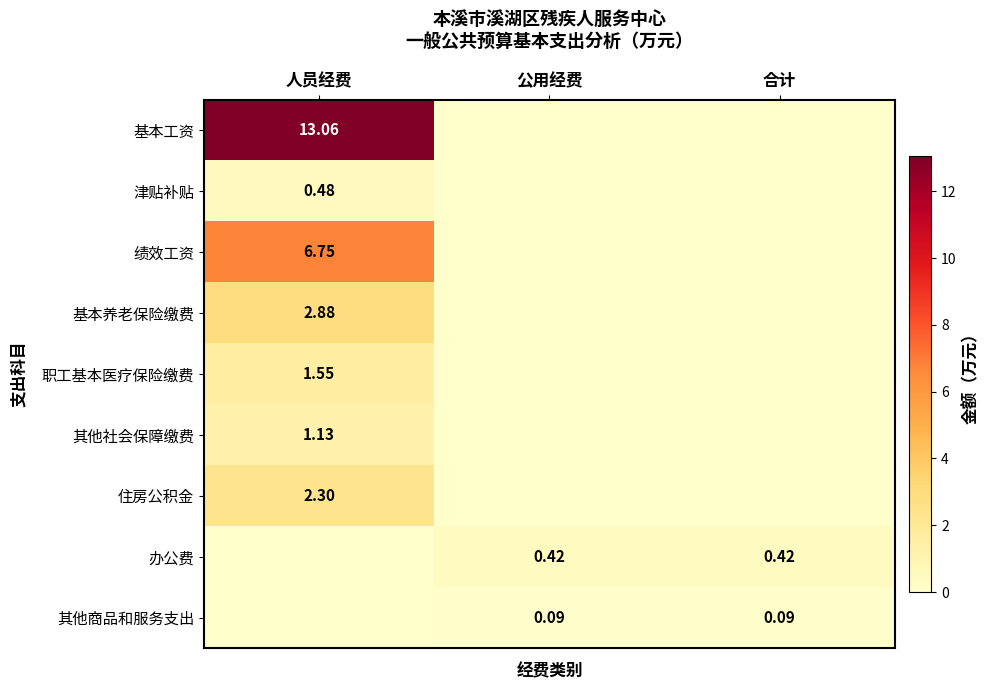

Which series has the largest total across all categories?

基本工资